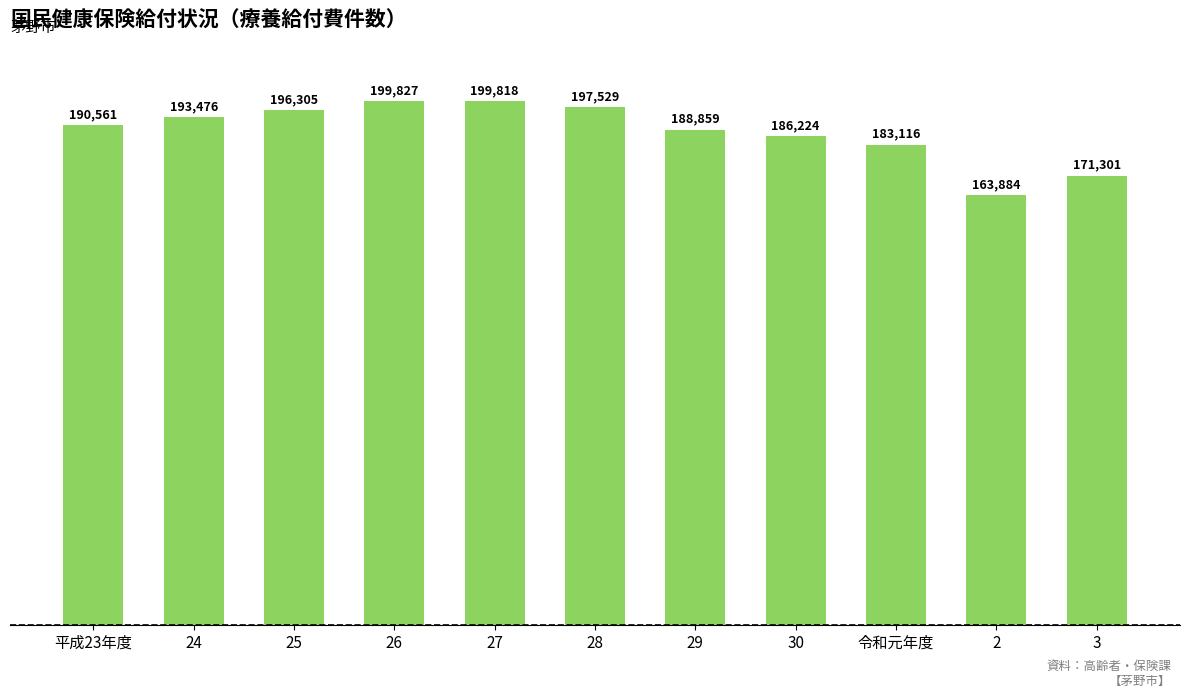

What is the change in value from 30 to 3?

-14923